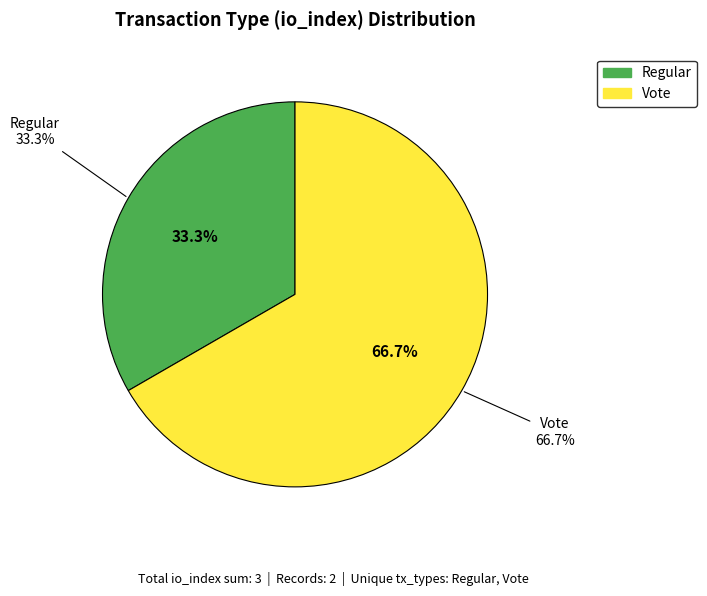

Which slice is the smallest?

Regular